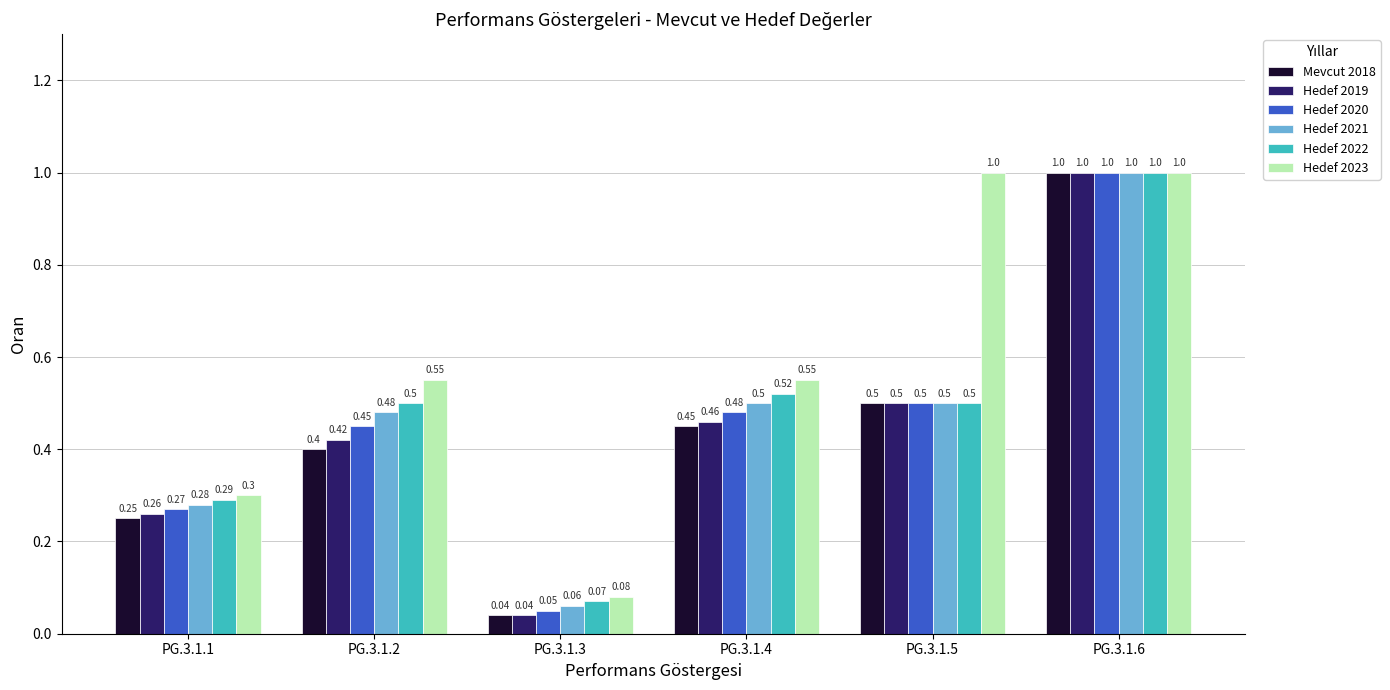

The Hedef 2023 series shows 0.2 at PG.3.1.5. True or false?

False